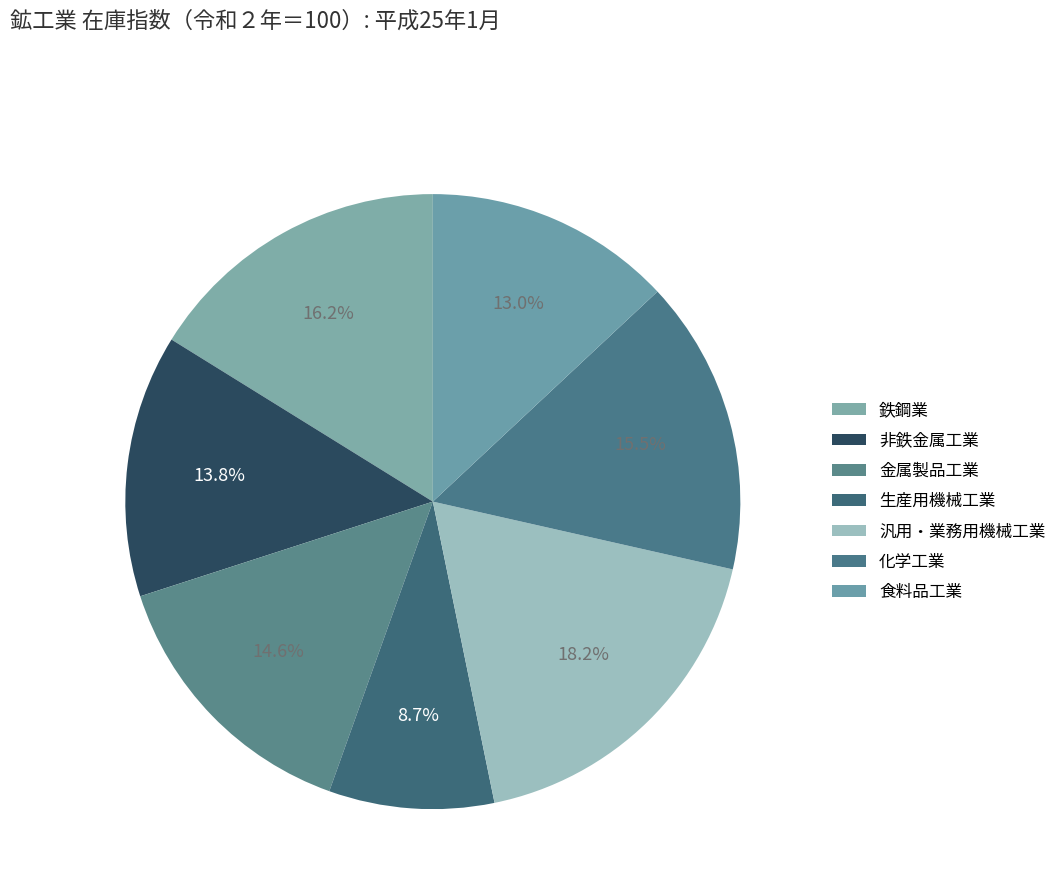

Count the number of slices in the pie.

7